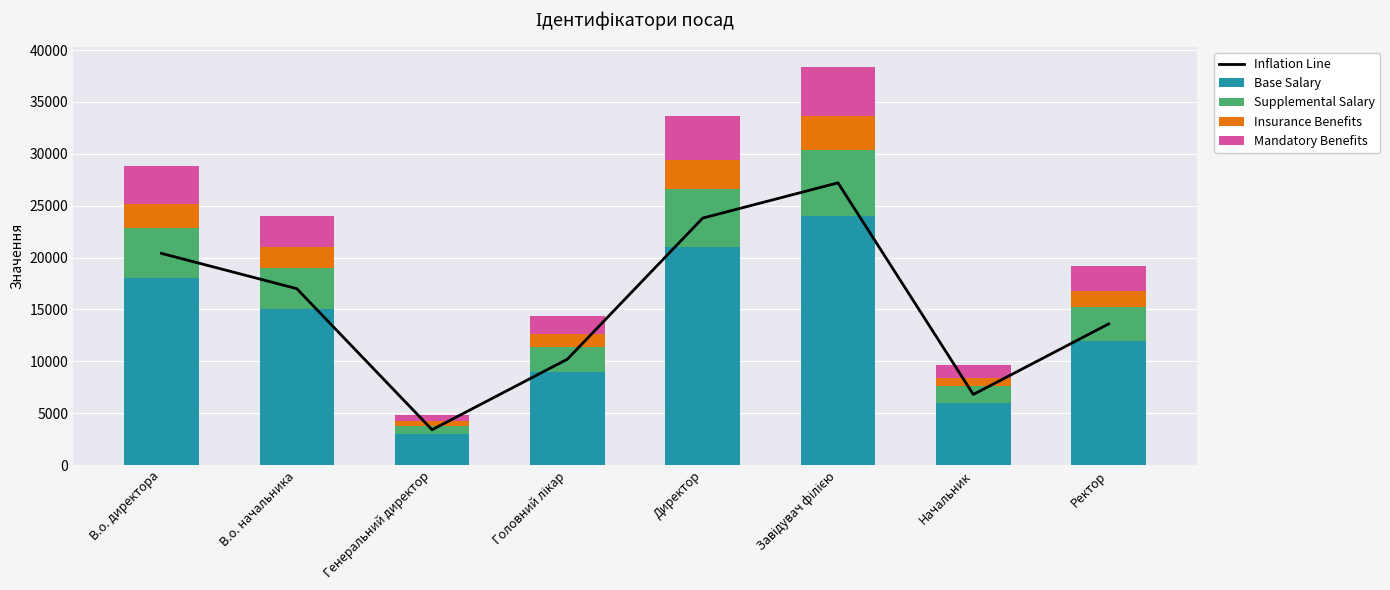

What is the highest value of the Mandatory Benefits series?

4800